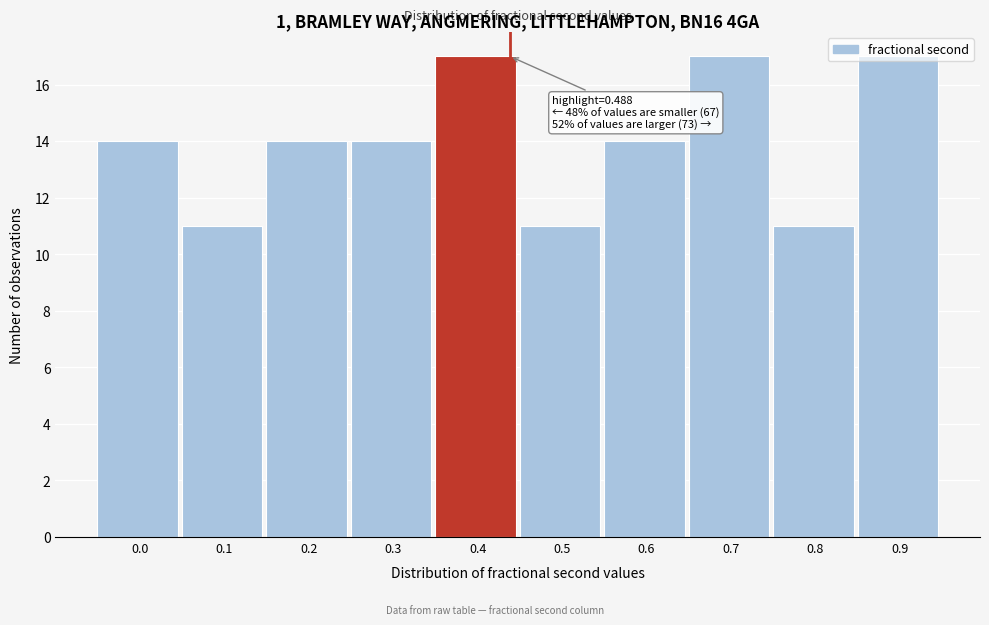

What is the minimum value shown in the chart?

11